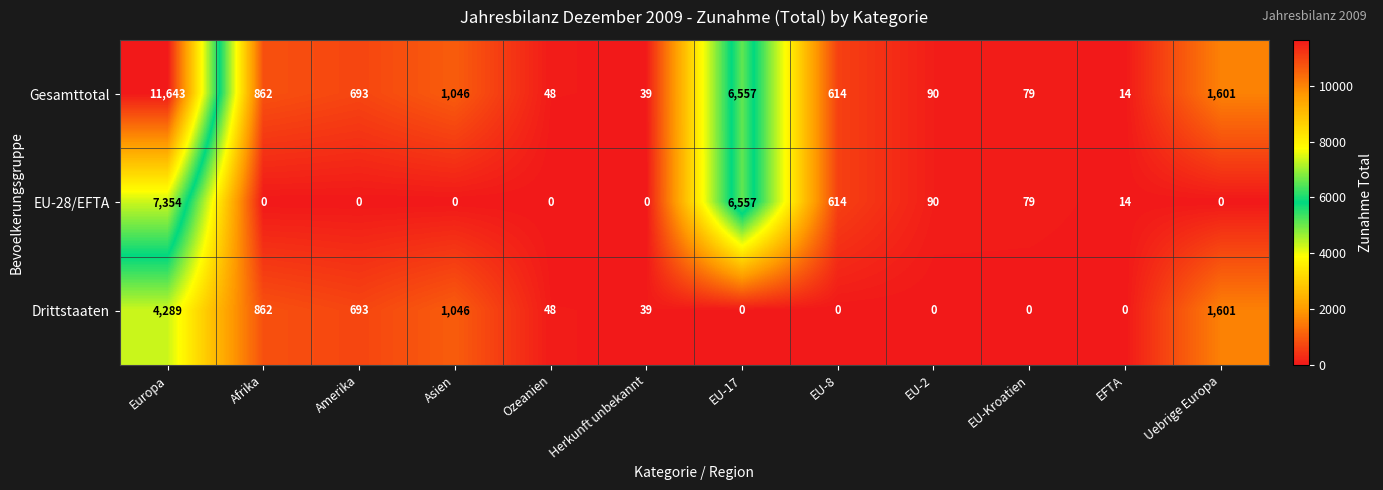

True or false: Gesamttotal has a value of 9031 at EU-17.

False